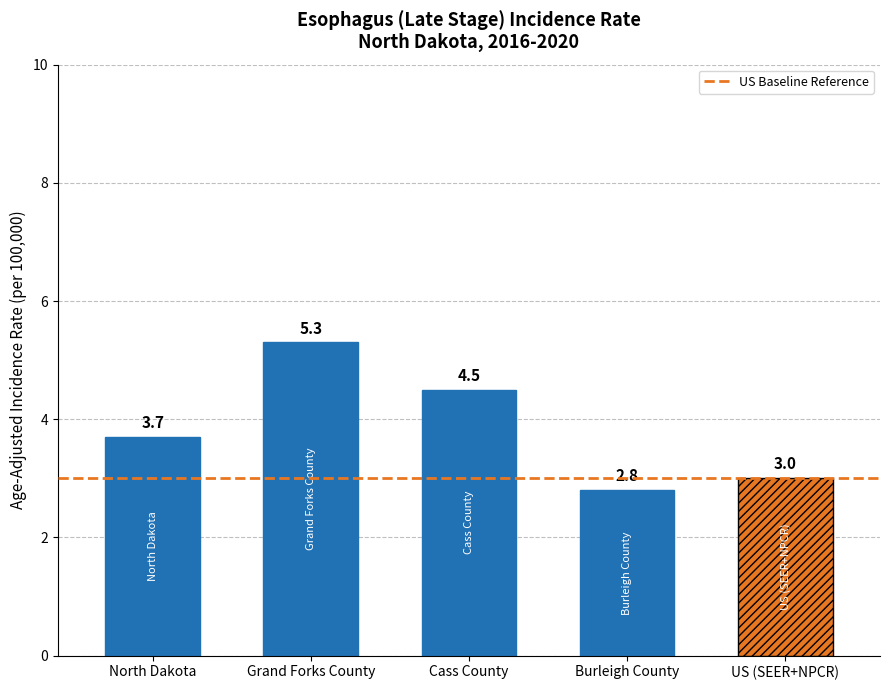

The chart shows a value of 4.0 at Burleigh County. True or false?

False